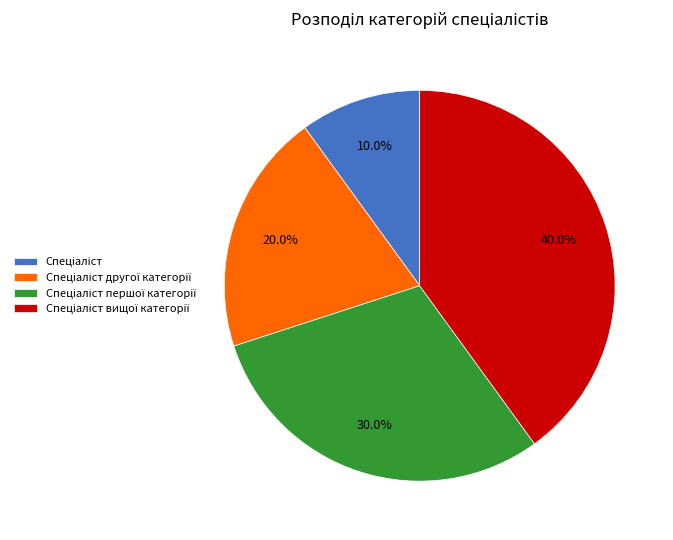

Is there any slice that represents more than half of the pie?

No